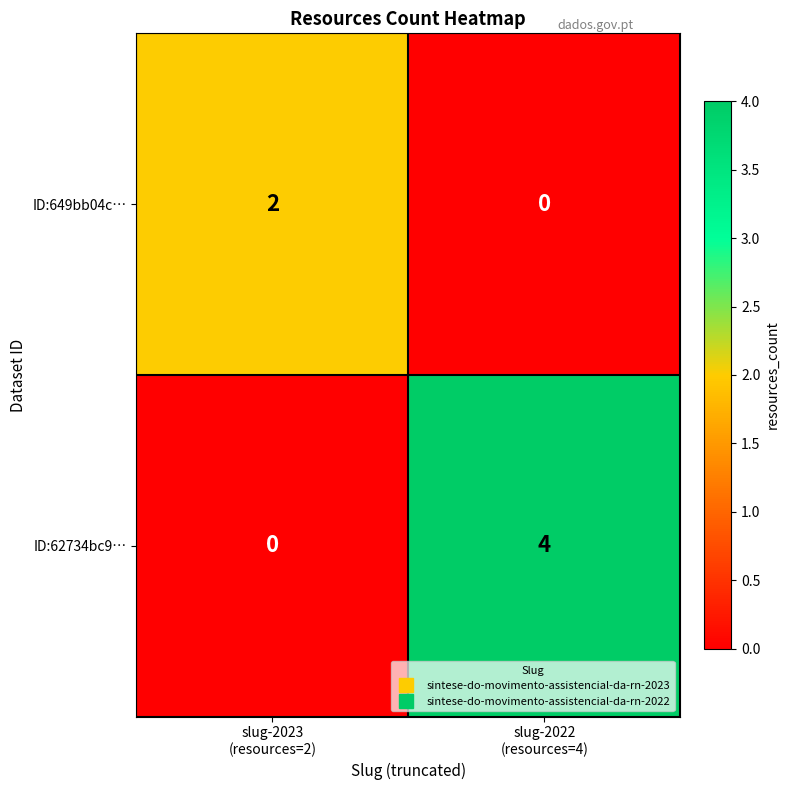

List the series in order of their overall mean, lowest first.

ID:649bb04c…, ID:62734bc9…